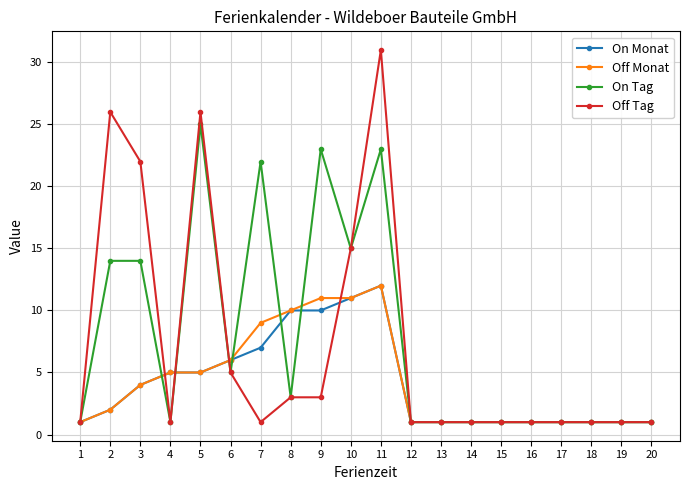

Is it true that On Monat equals 1 at 14?

True